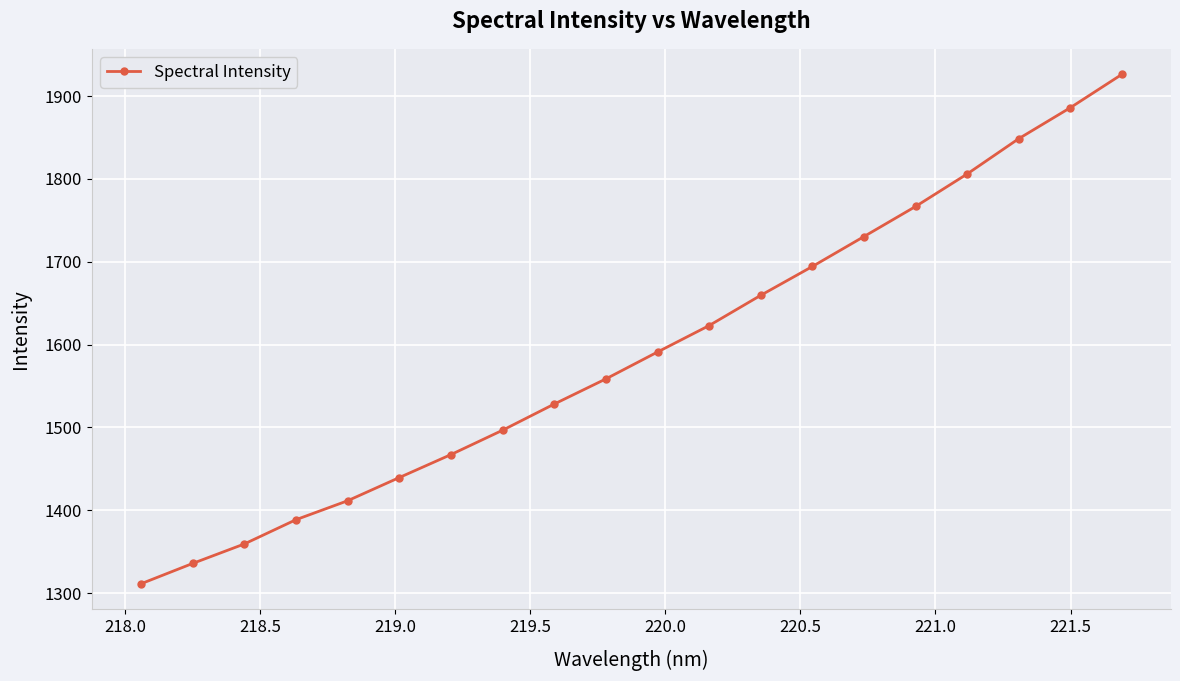

What is the difference between the second highest and minimum values?

574.7